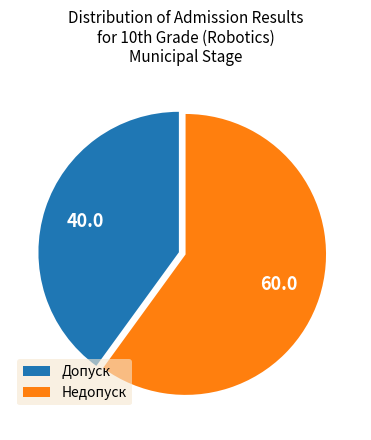

Count the number of slices in the pie.

2